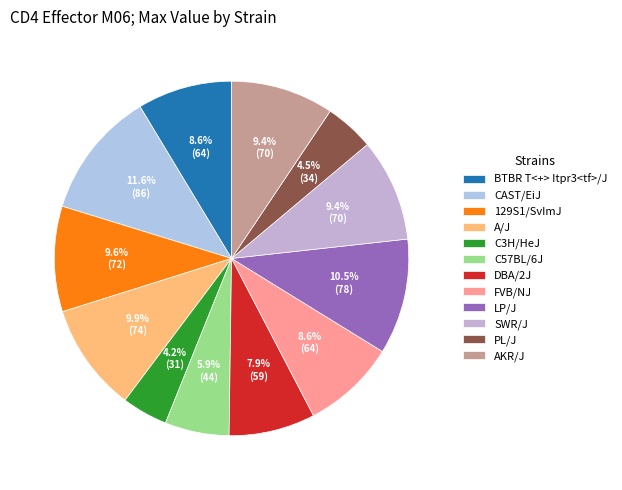

Which slice is the largest?

CAST/EiJ